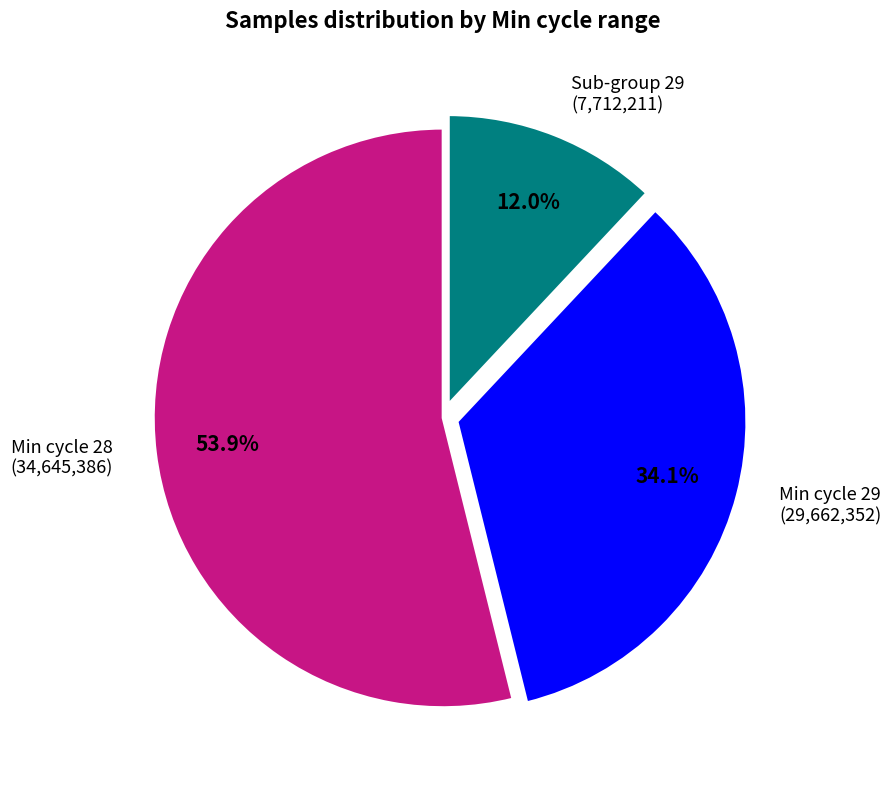

Approximately how many times larger is the value at Sub-group 29 (7,712,211) compared to Min cycle 29 (29,662,352)?

0.4